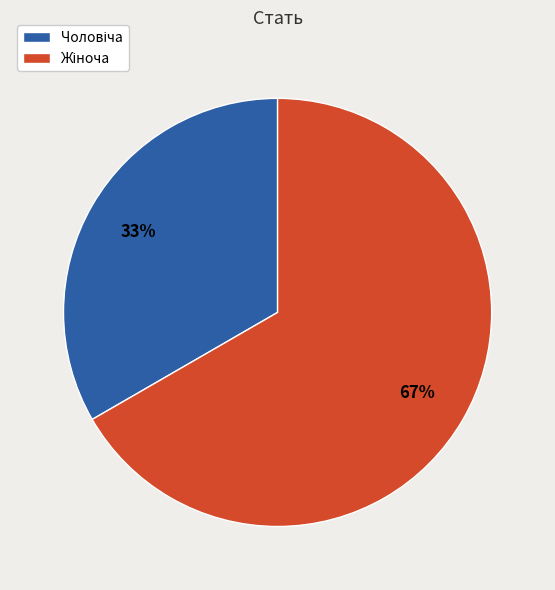

Does any single category account for the majority?

Yes